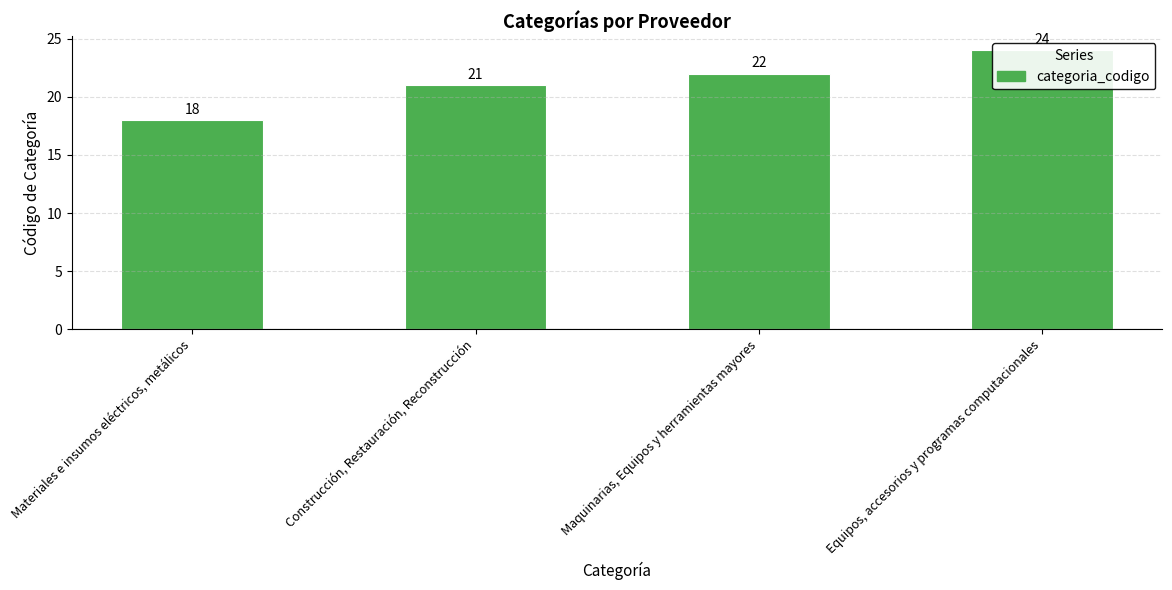

The value at Construcción, Restauración, Reconstrucción is 21. True or false?

True